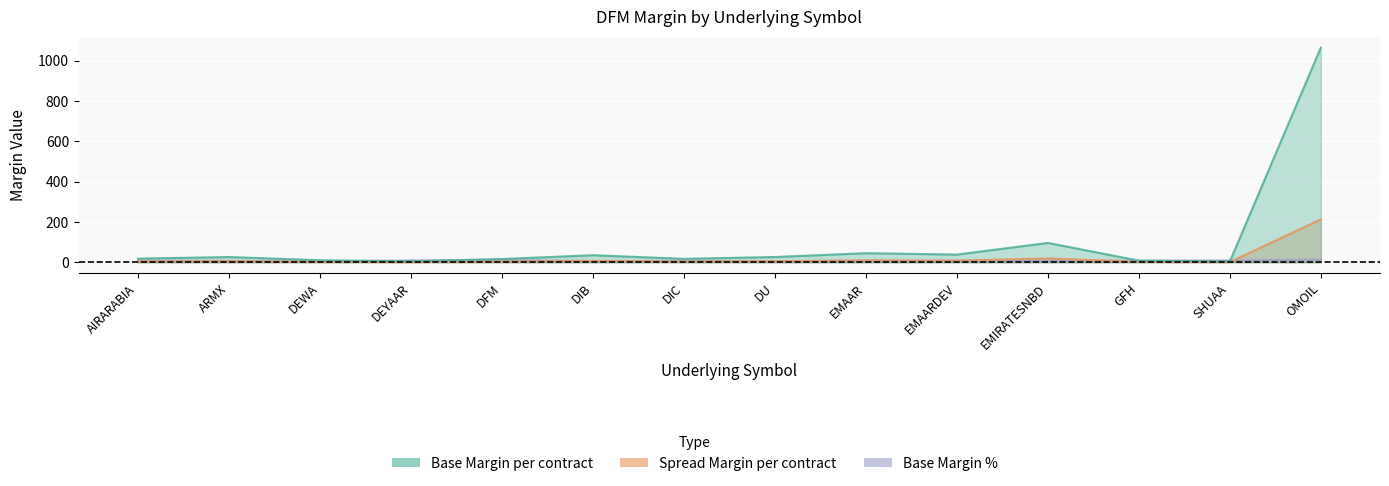

True or false: Base Margin per contract and Spread Margin per contract cross at least once.

False